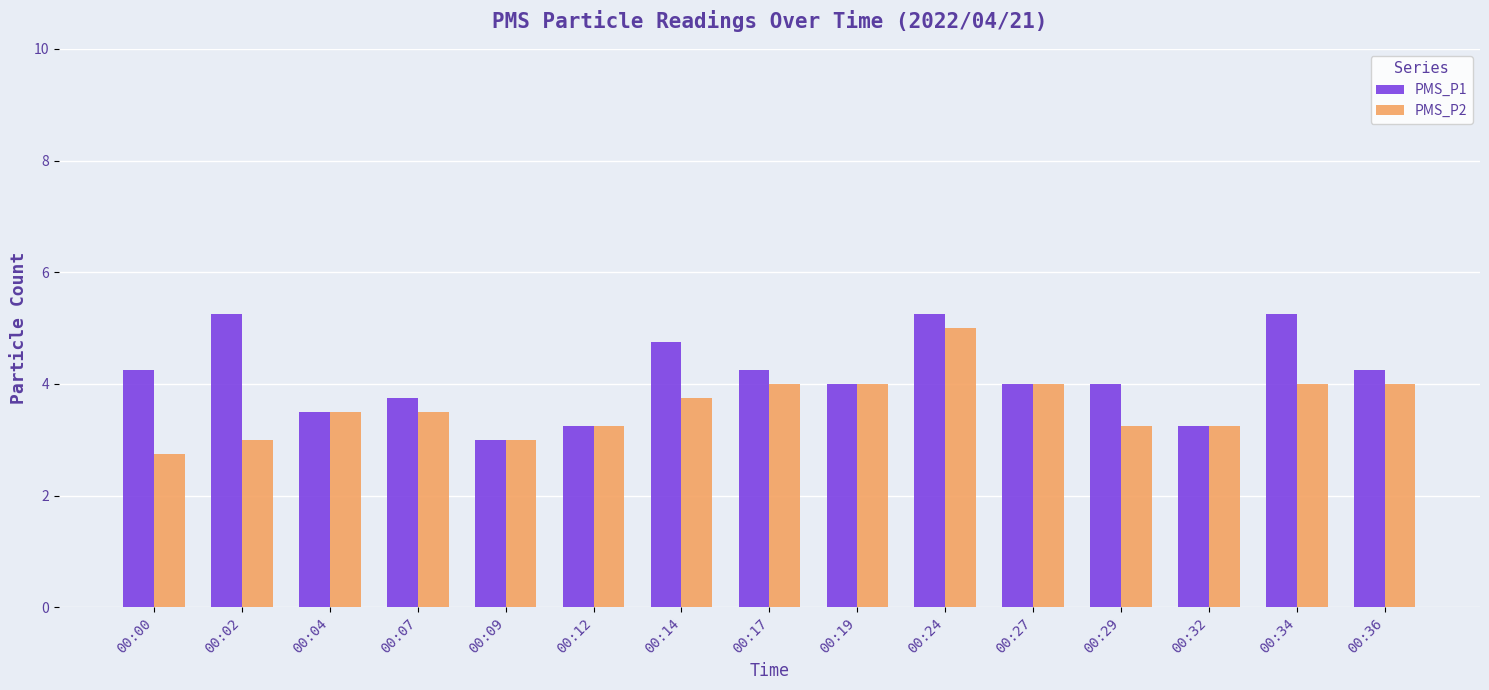

Which series has the largest total across all categories?

PMS_P1